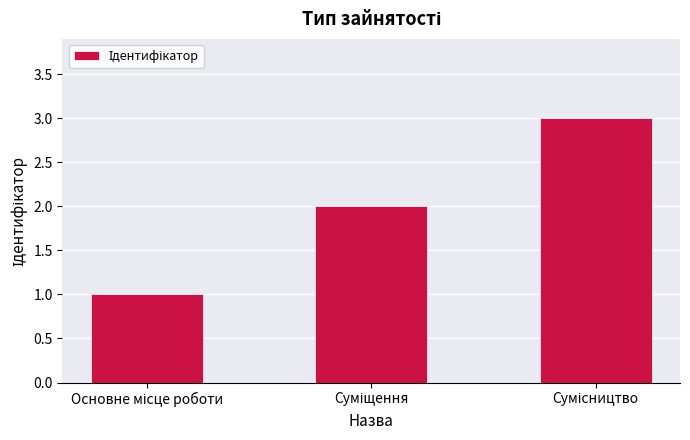

How many bars are there in total?

3